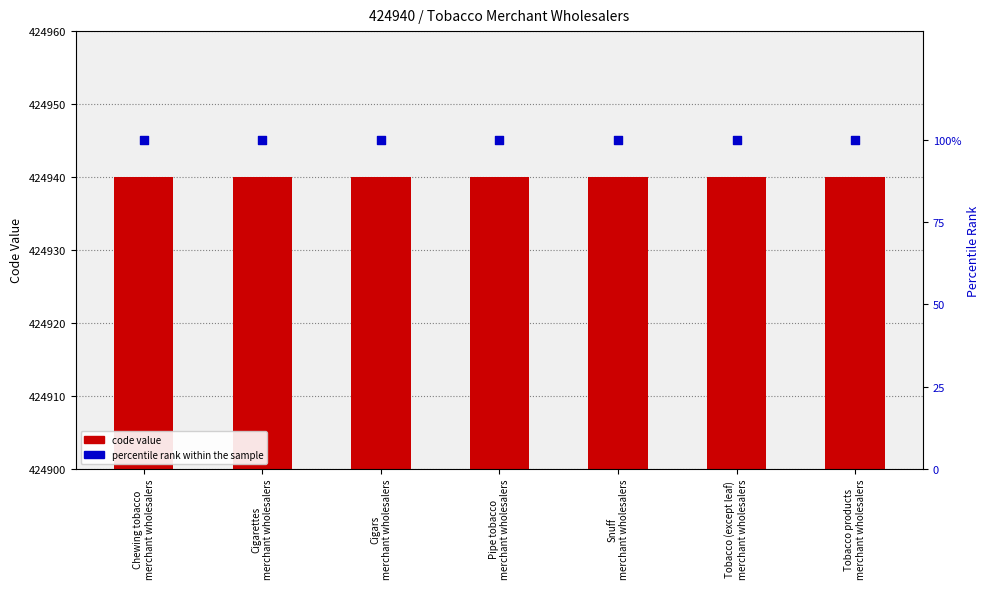

Which series has the largest total across all categories?

code value